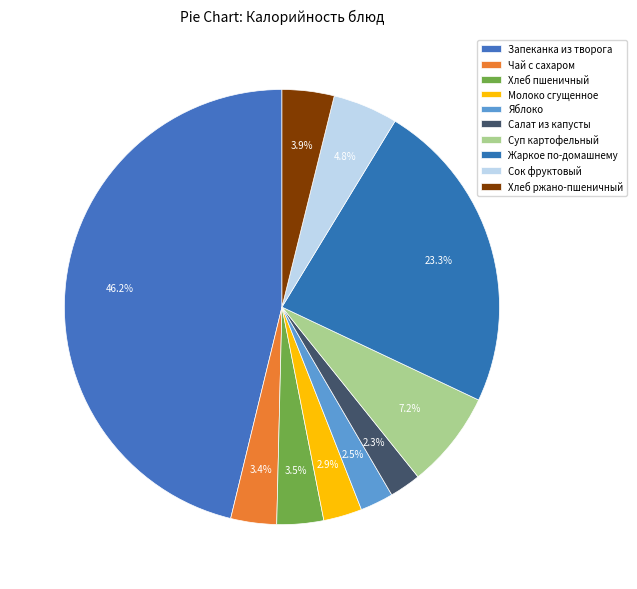

How many slices are in this pie chart?

10